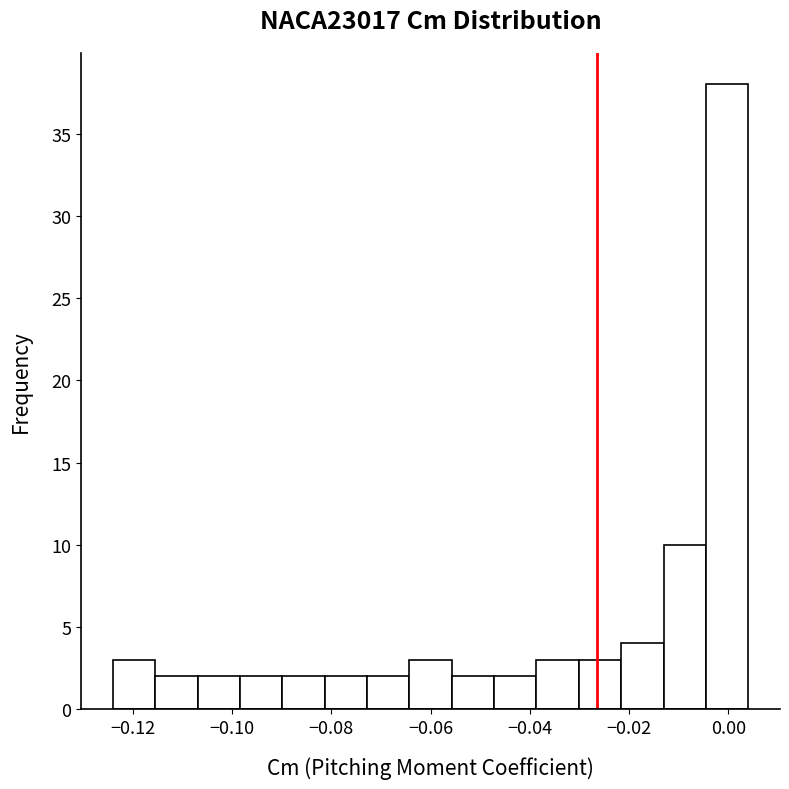

Reading left to right, list every bar in this chart as the range it spans on the x-axis followed by its height. Neither the bar edges nor the heights are printed on the chart, so give them approximately, as read against the axes.

-0.124 to -0.116: 3
-0.116 to -0.106: 2
-0.106 to -0.098: 2
-0.098 to -0.090: 2
-0.090 to -0.082: 2
-0.082 to -0.072: 2
-0.072 to -0.064: 2
-0.064 to -0.056: 3
-0.056 to -0.048: 2
-0.048 to -0.038: 2
-0.038 to -0.030: 3
-0.030 to -0.022: 3
-0.022 to -0.014: 4
-0.014 to -0.004: 10
-0.004 to 0.004: 38